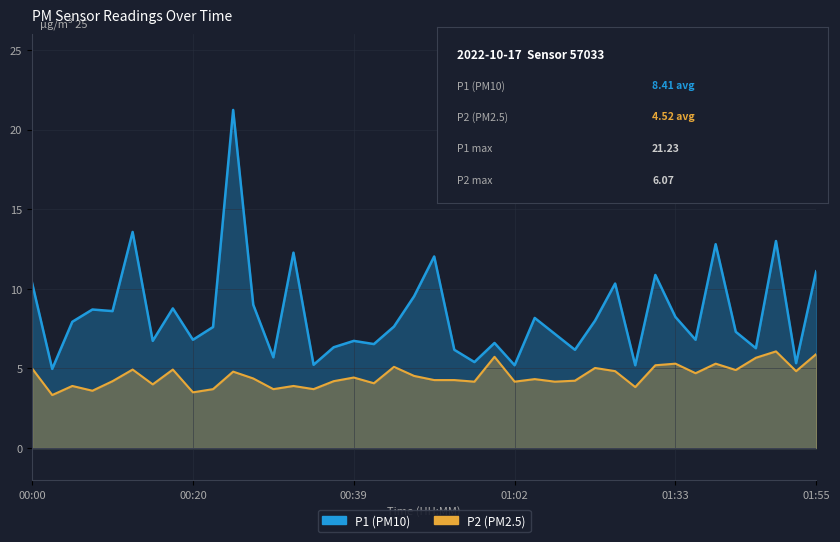

What is the maximum value shown in the chart?

21.2